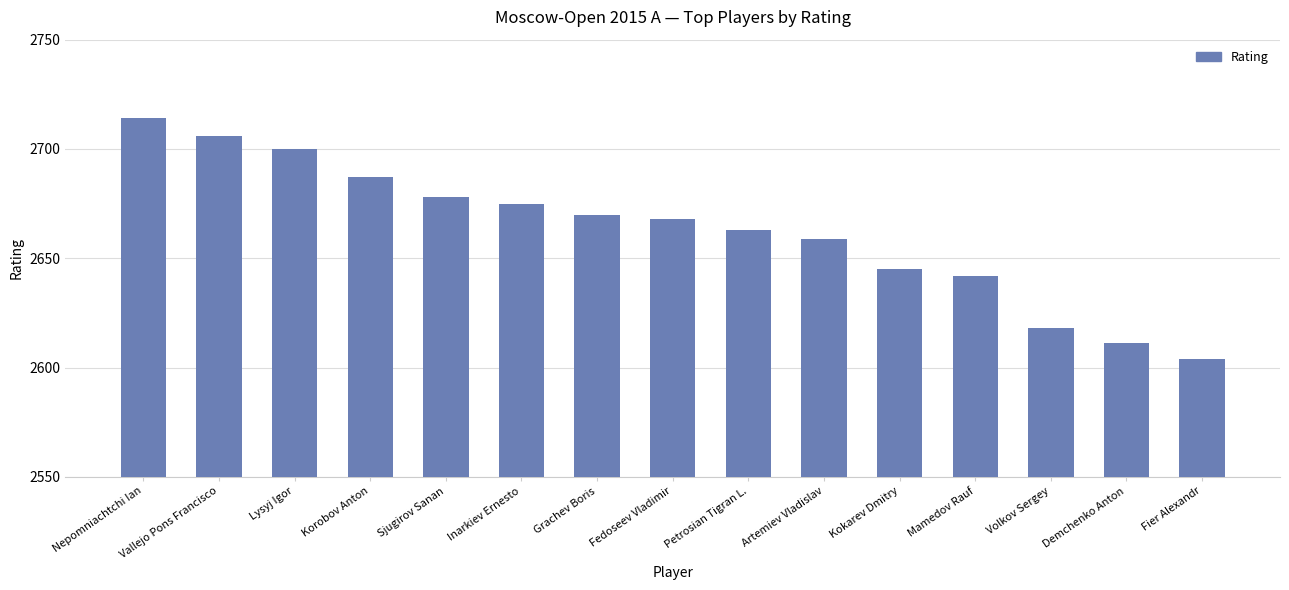

The chart shows a value of 2604 at Fier Alexandr. True or false?

True